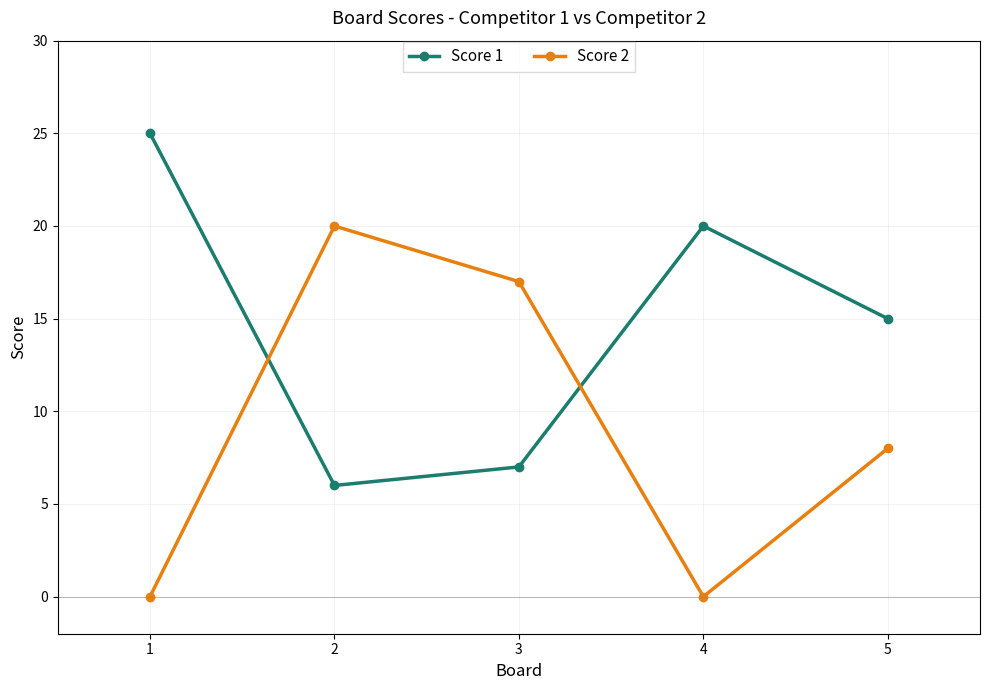

Where does the Score 1 series first go above 15?

1